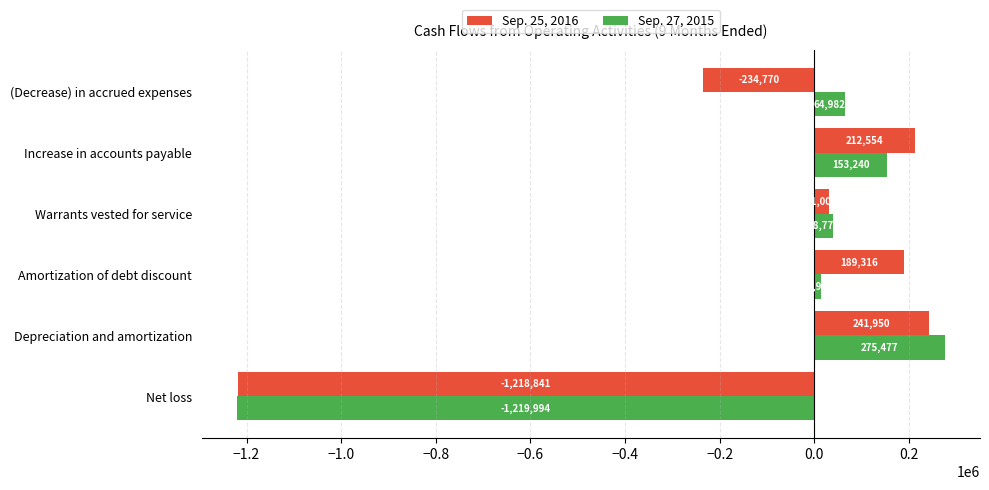

Rank the categories by Sep. 25, 2016 value from highest to lowest.

Depreciation and amortization, Increase in accounts payable, Amortization of debt discount, Warrants vested for service, (Decrease) in accrued expenses, Net loss